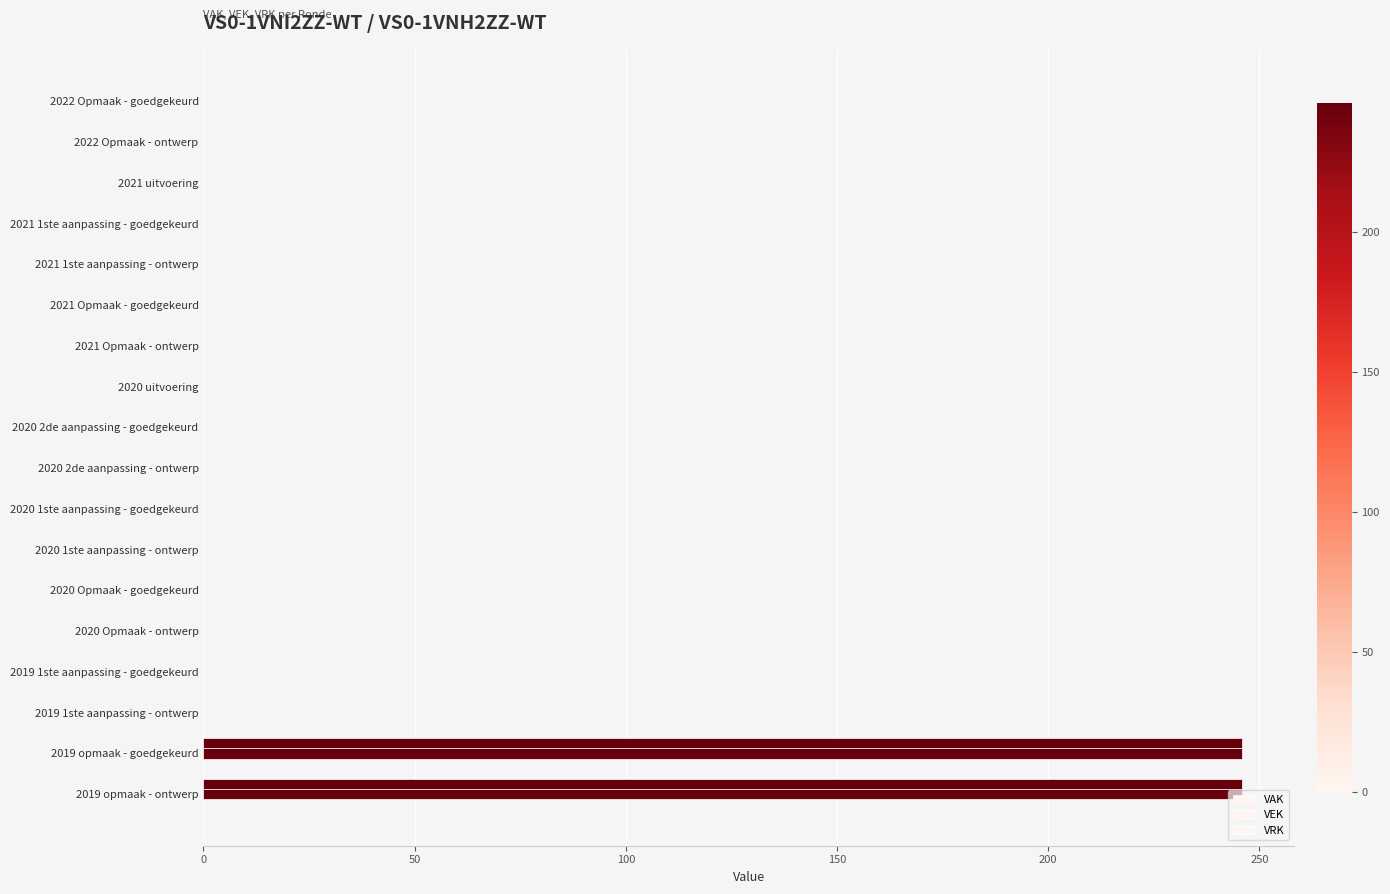

How many data points in VAK are above 0?

2